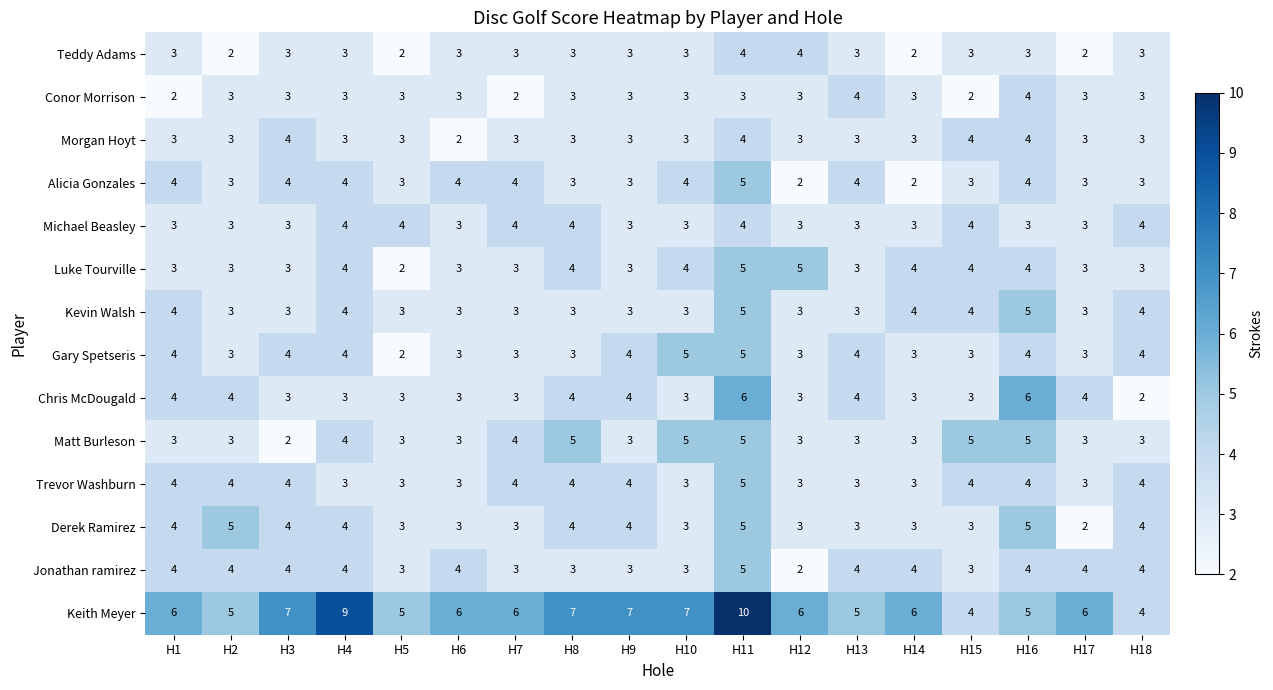

Count the Jonathan ramirez values in the range 3 to 4.

16